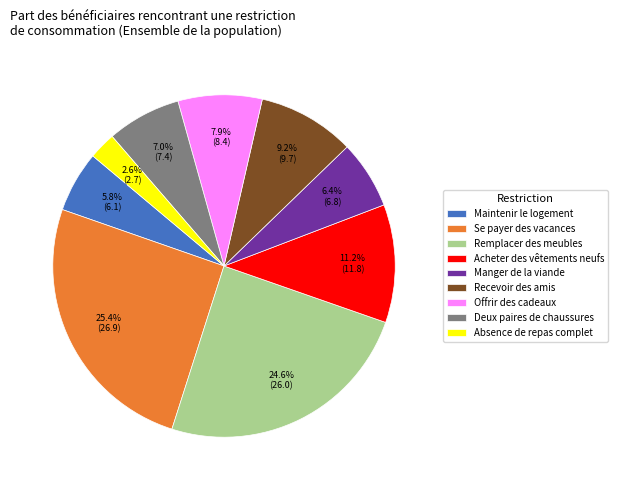

Combined, do Offrir des cadeaux and Absence de repas complet account for over 50%?

No